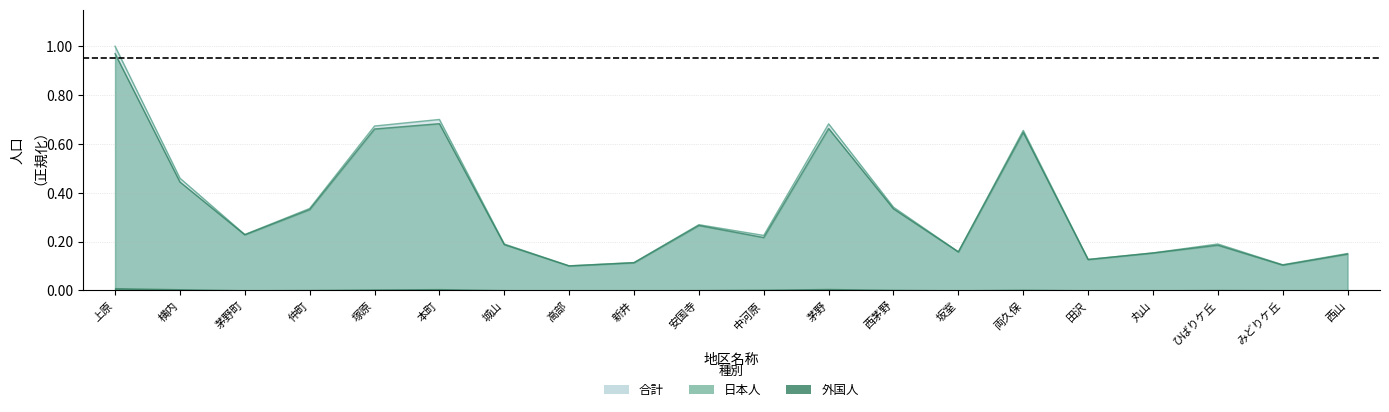

What is the difference between the maximum and minimum values in the 日本人 series?

0.9